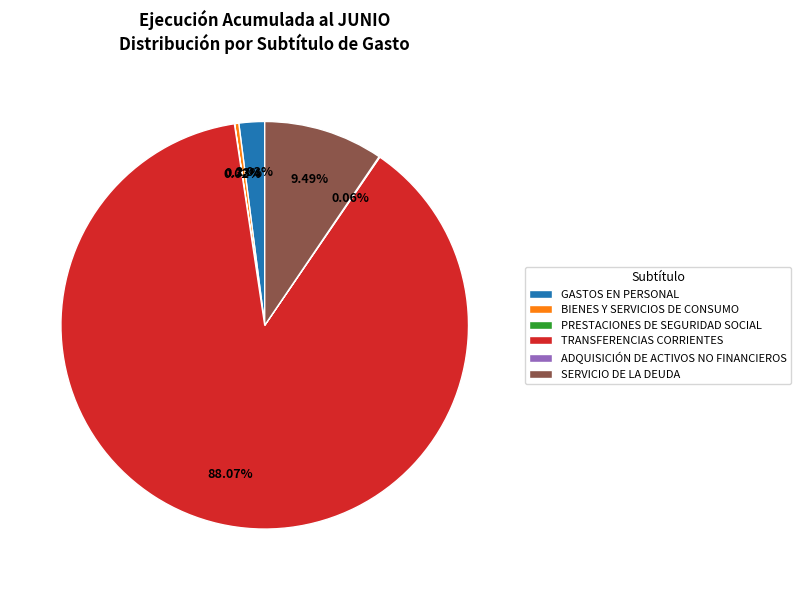

Is the sum of GASTOS EN PERSONAL and TRANSFERENCIAS CORRIENTES greater than half?

Yes